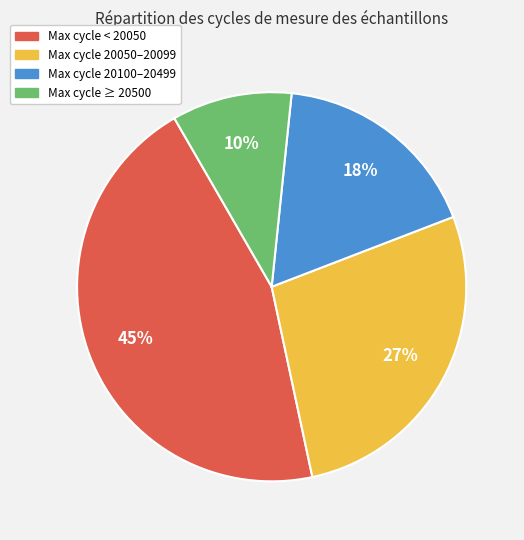

Between Max cycle ≥ 20500 and Max cycle < 20050, which is larger?

Max cycle < 20050